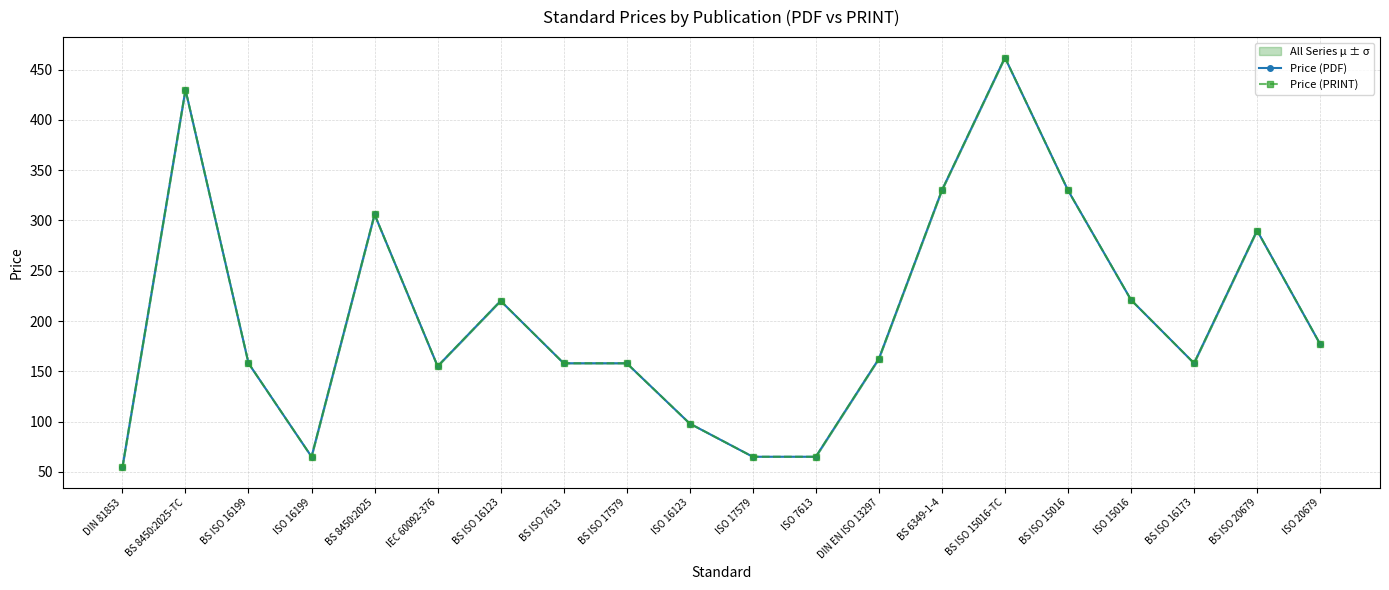

What is the sum of all Price (PDF) values?

4062.9